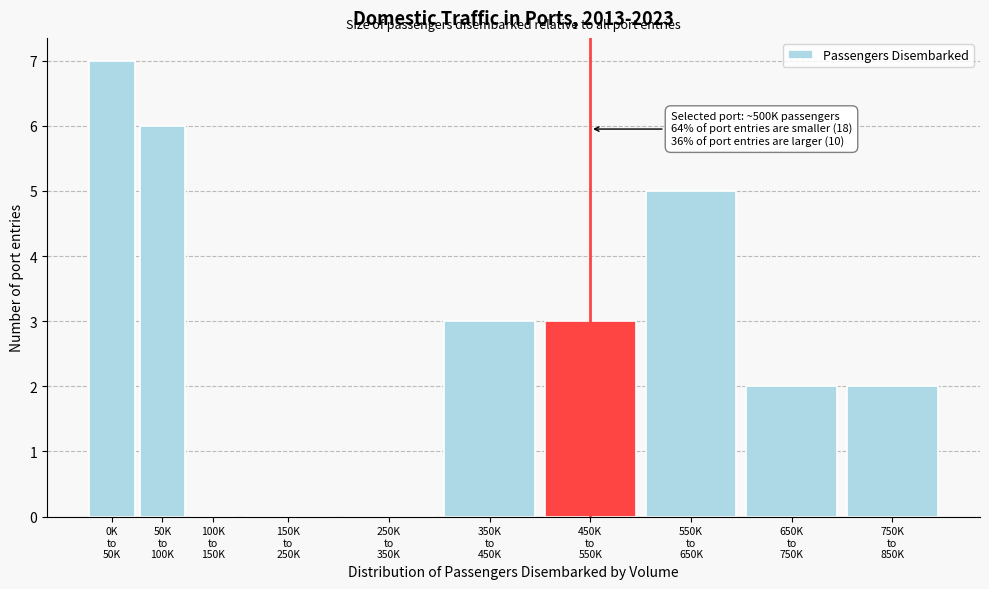

What is the greatest value displayed?

7